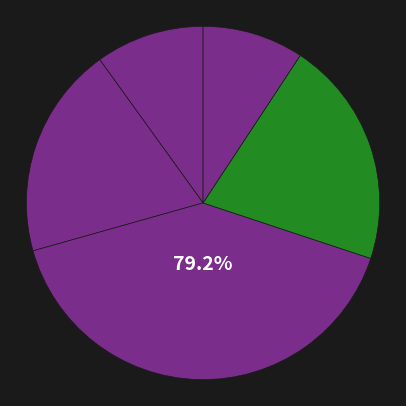

Is it true that KEC. SELAT NASIK is 1% of the pie?

False